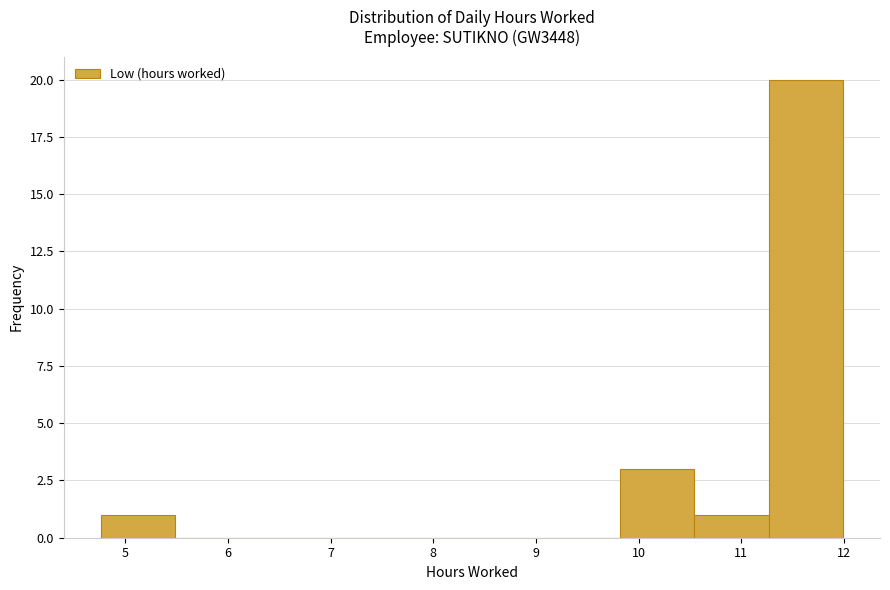

What is the height of the bar covering 9.8 to 10.5 on the x-axis? Neither the bar edges nor the heights are printed on the chart, so give them approximately, as read against the axes.

3